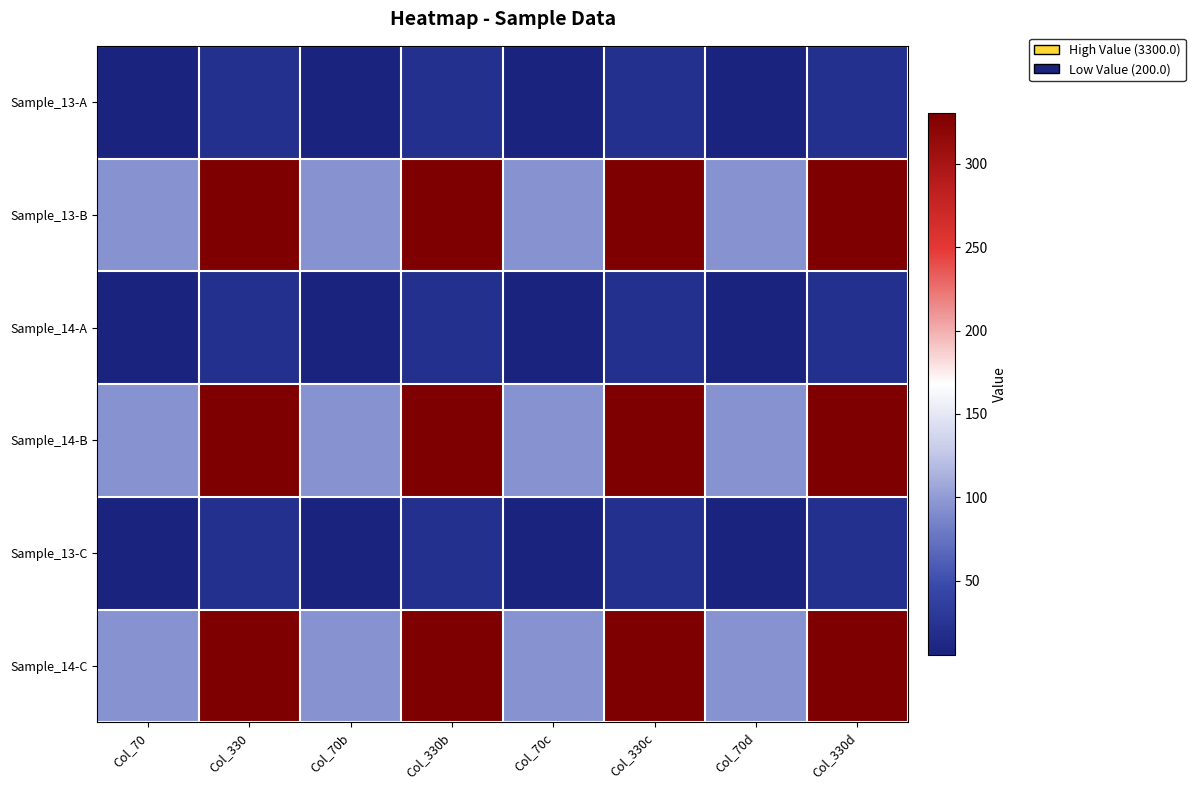

What is the greatest value displayed?

330.0